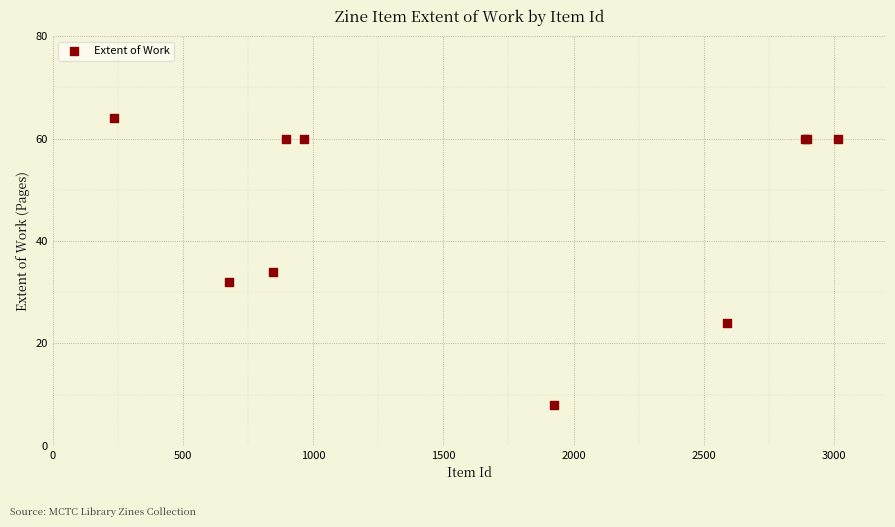

What Y value in the scatter plot is closest to 36?

34